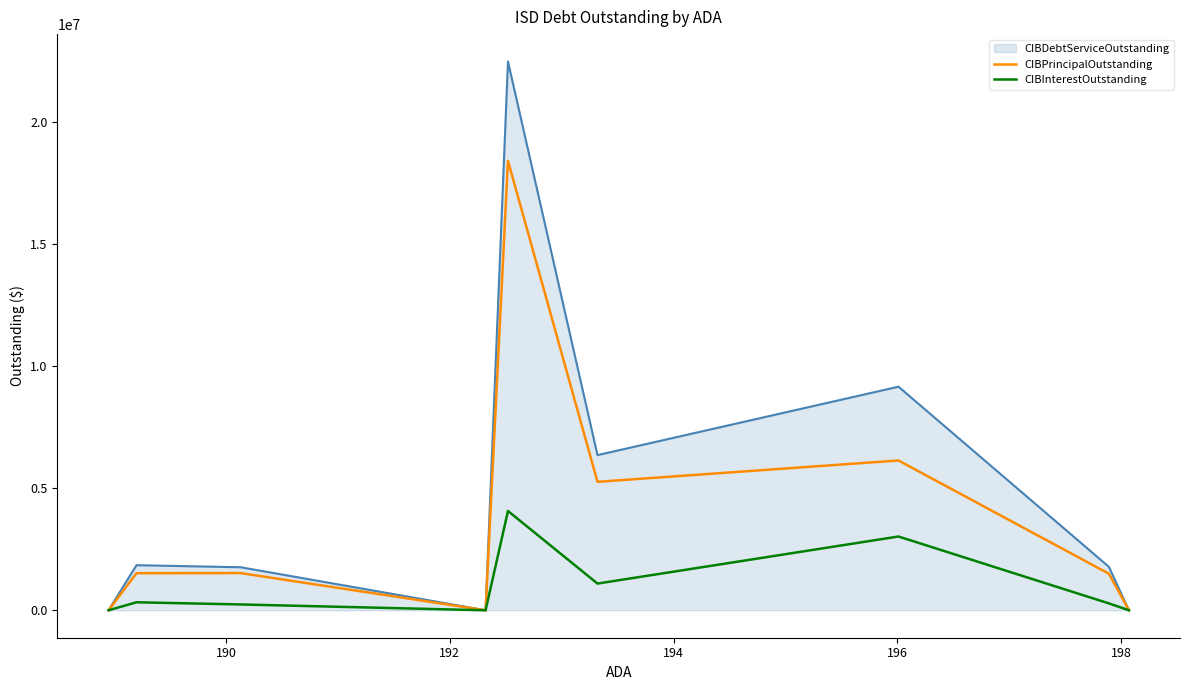

What is the highest value of the CIBDebtServiceOutstanding series?

22490150.0